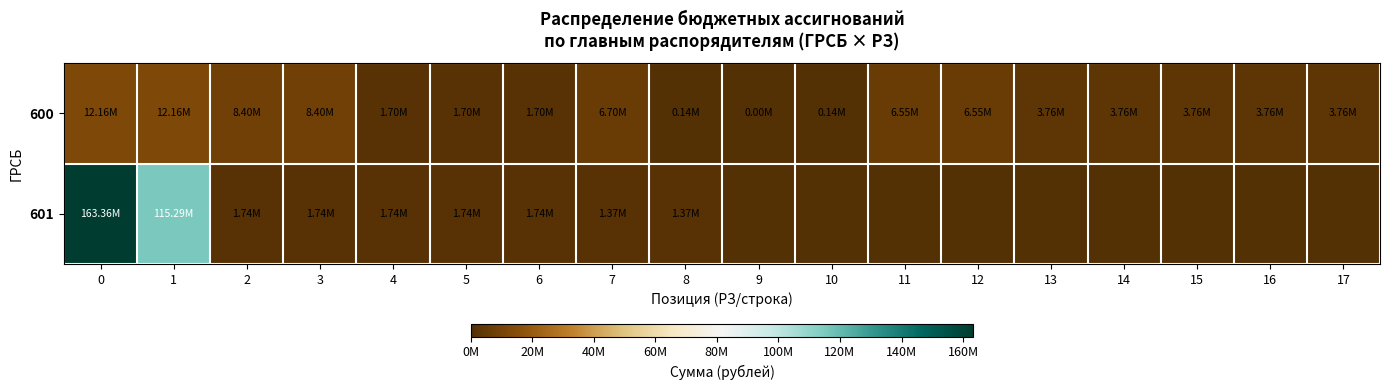

At how many categories does at least one series exceed 155828890?

1